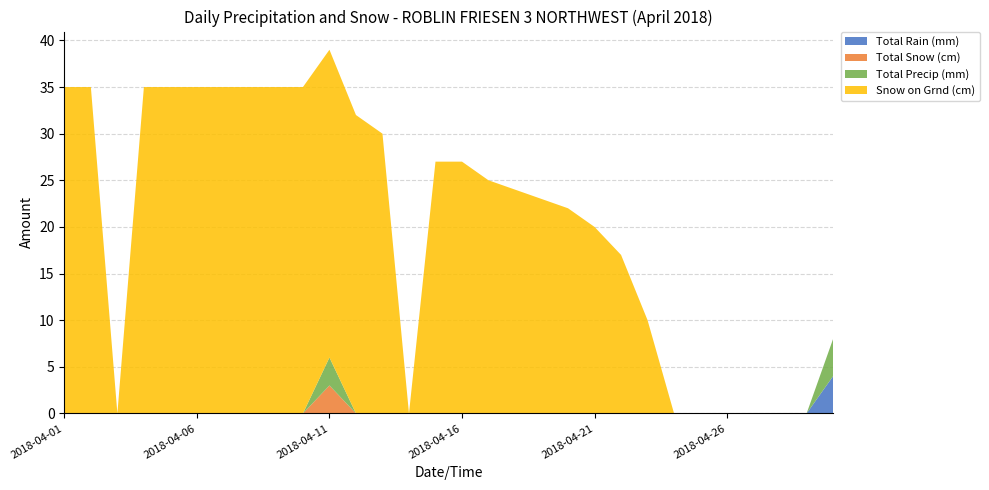

Reading right to left, extract all data points from this chart.

Total Rain (mm): 4	0	0	0	0	0	0	0	0	0	0	0	0	0	0	0	0	0	0	0	0	0	0	0	0	0	0	0	0	0
Total Snow (cm): 0	0	0	0	0	0	0	0	0	0	0	0	0	0	0	0	0	0	0	3	0	0	0	0	0	0	0	0	0	0
Total Precip (mm): 4	0	0	0	0	0	0	0	0	0	0	0	0	0	0	0	0	0	0	3	0	0	0	0	0	0	0	0	0	0
Snow on Grnd (cm): 0	0	0	0	0	0	0	10	17	20	22	23	24	25	27	27	0	30	32	33	35	35	35	35	35	35	35	0	35	35